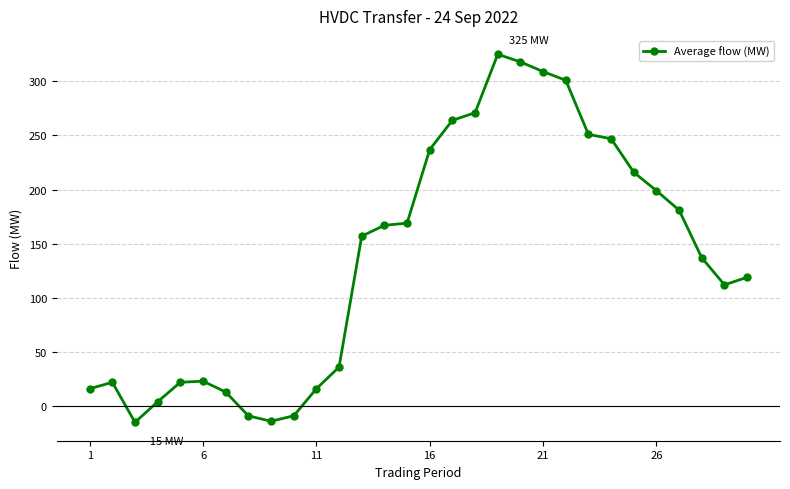

True or false: the data has more than 1 interior local peaks.

True